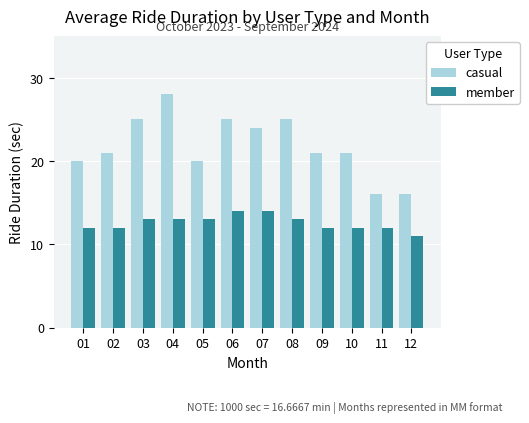

Which series changed the most between 04 and 09?

casual